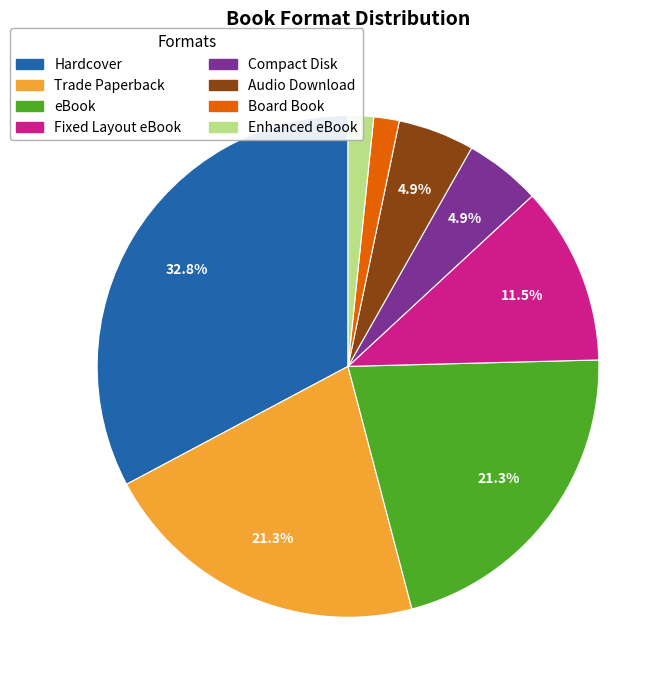

Combined, do Hardcover and Board Book account for over 50%?

No